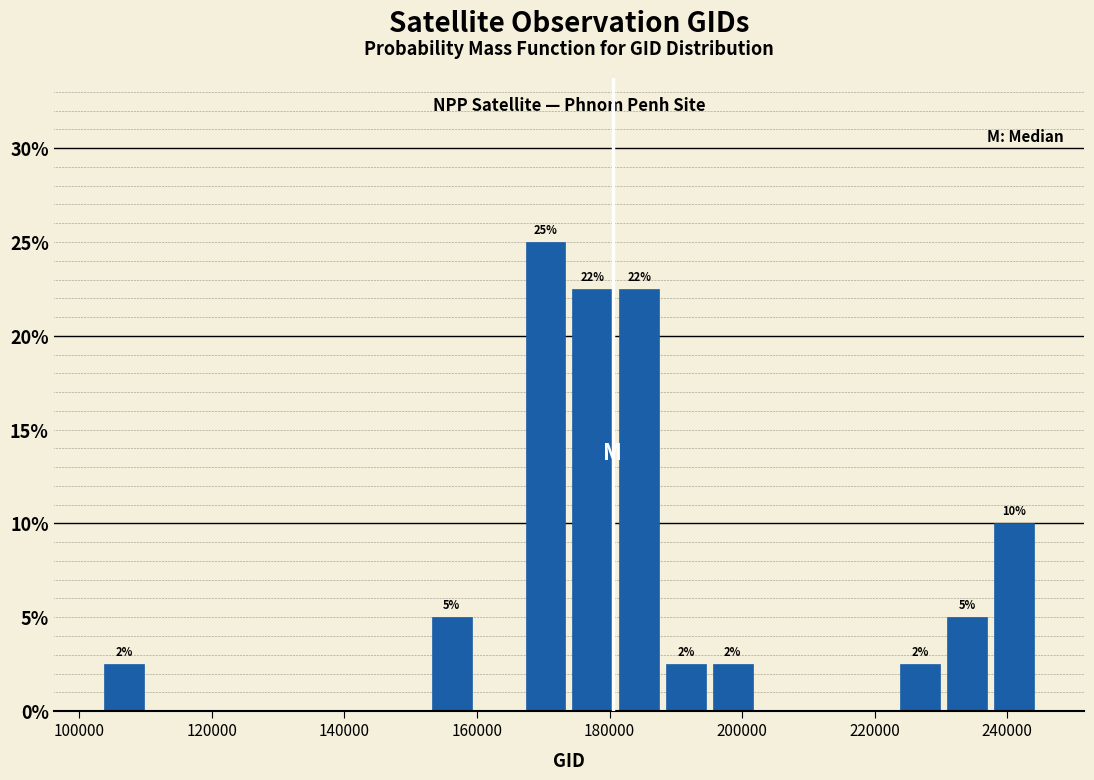

Around what value on the x-axis is the tallest bar? Give the approximate position of its centre, as read against the axis.

170000